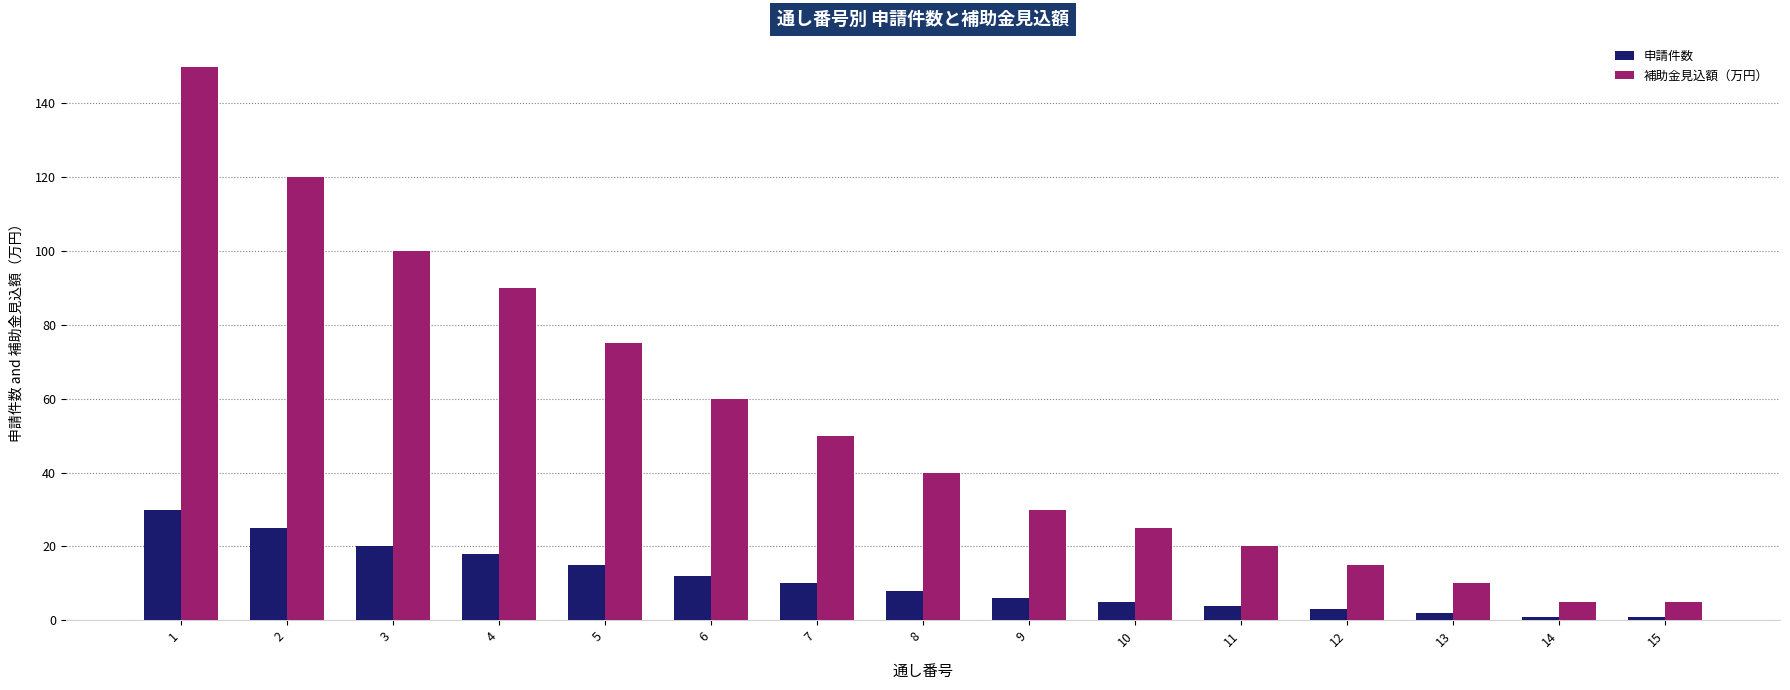

Does the chart contain any negative values?

No